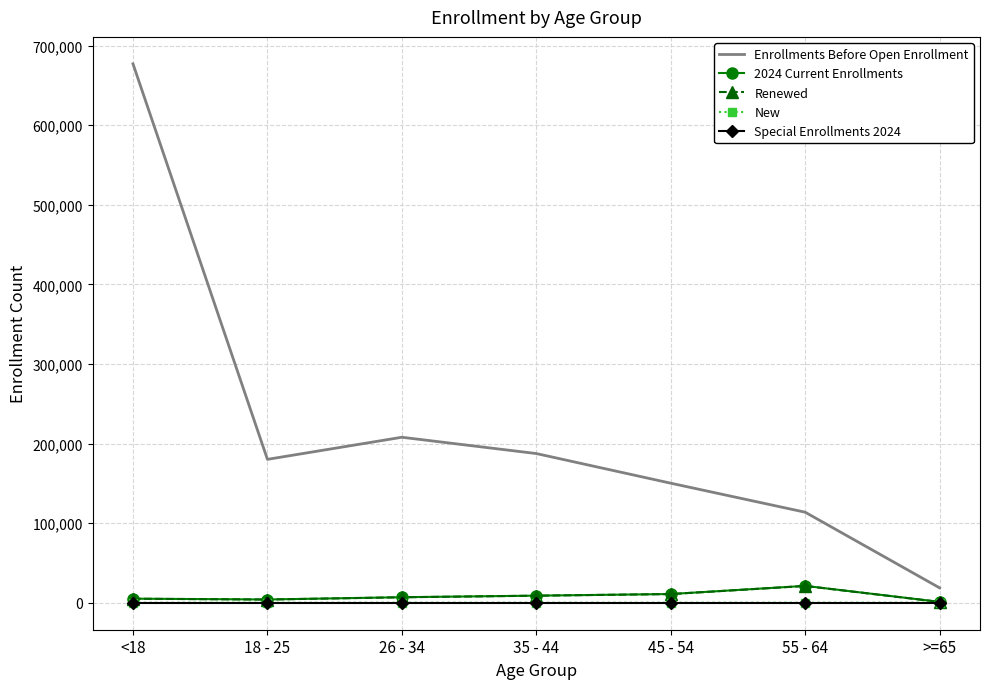

What is the maximum value shown in the chart?

677181